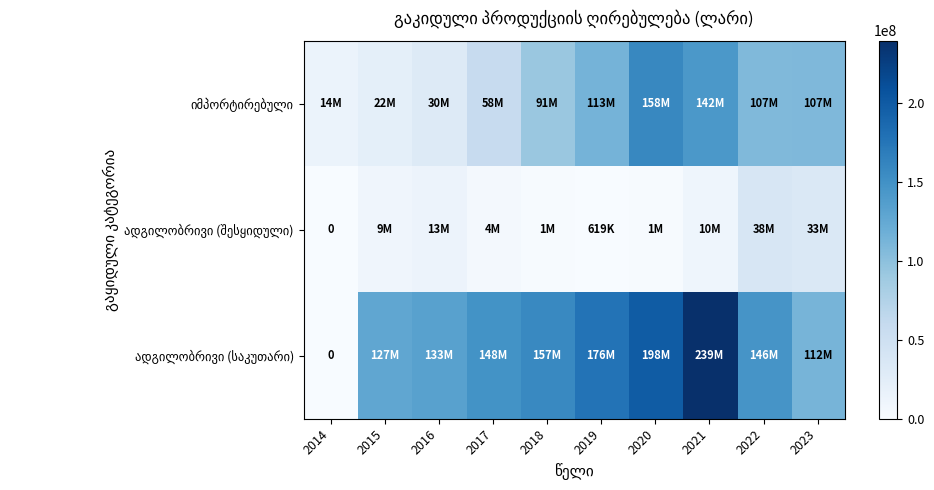

How many data points in იმპორტირებული are above 107074155?

4